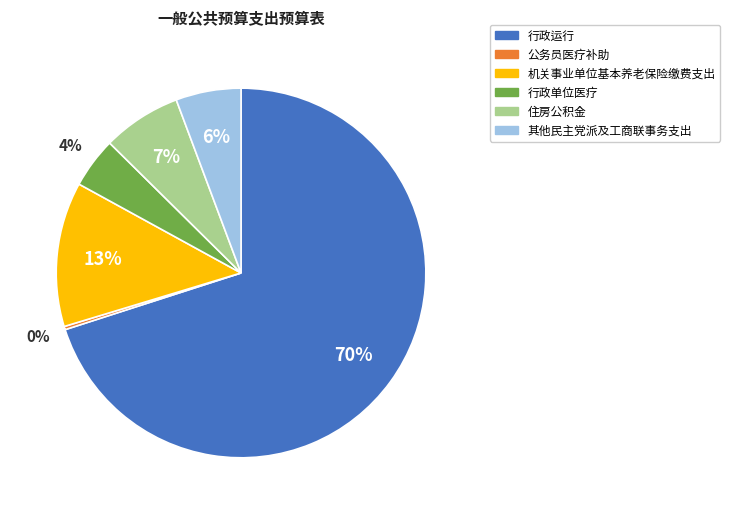

The 行政运行 slice represents 56% of the pie. True or false?

False